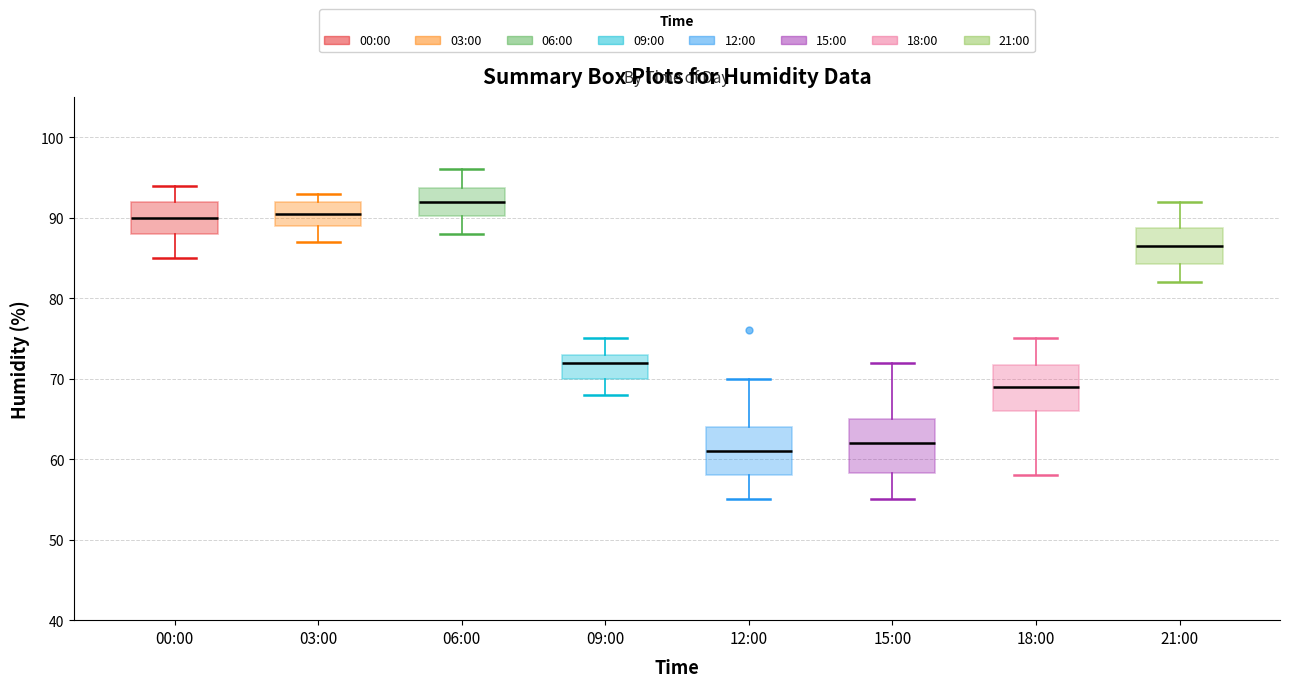

Which box has the highest median line?

06:00